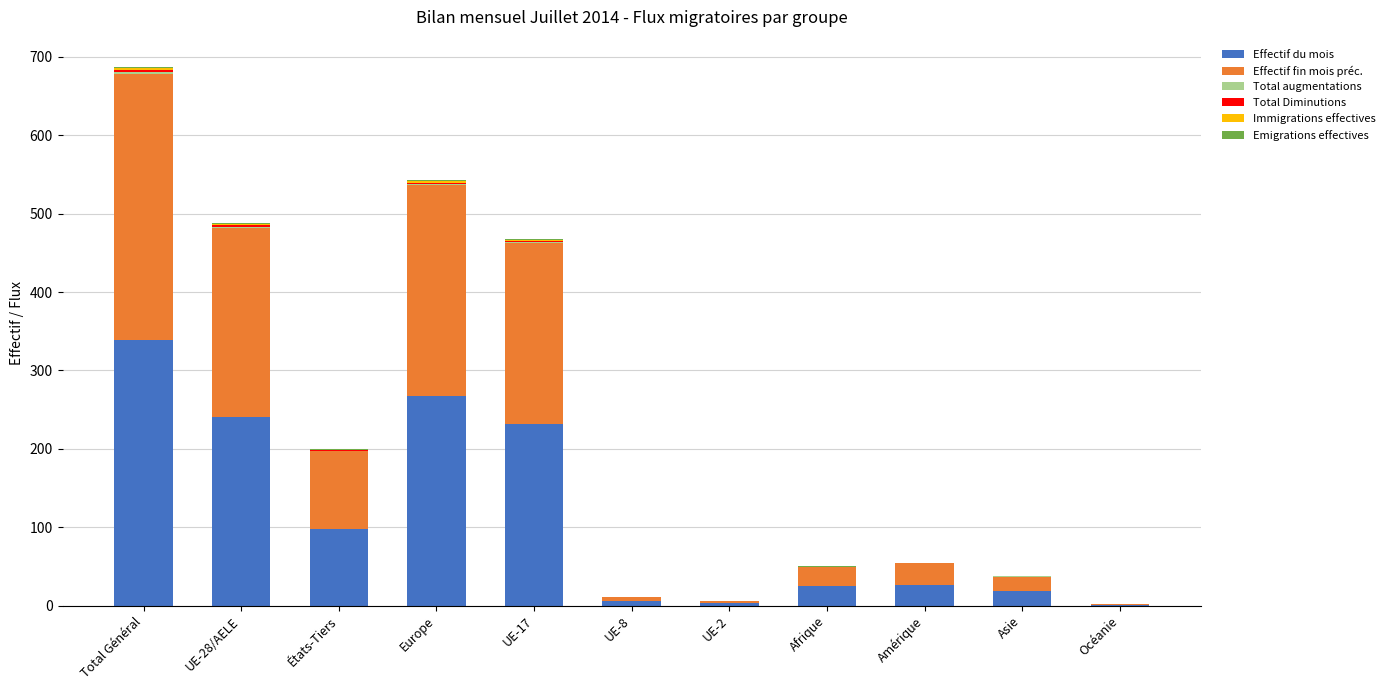

At which category is the sum across all series the highest?

Total Général